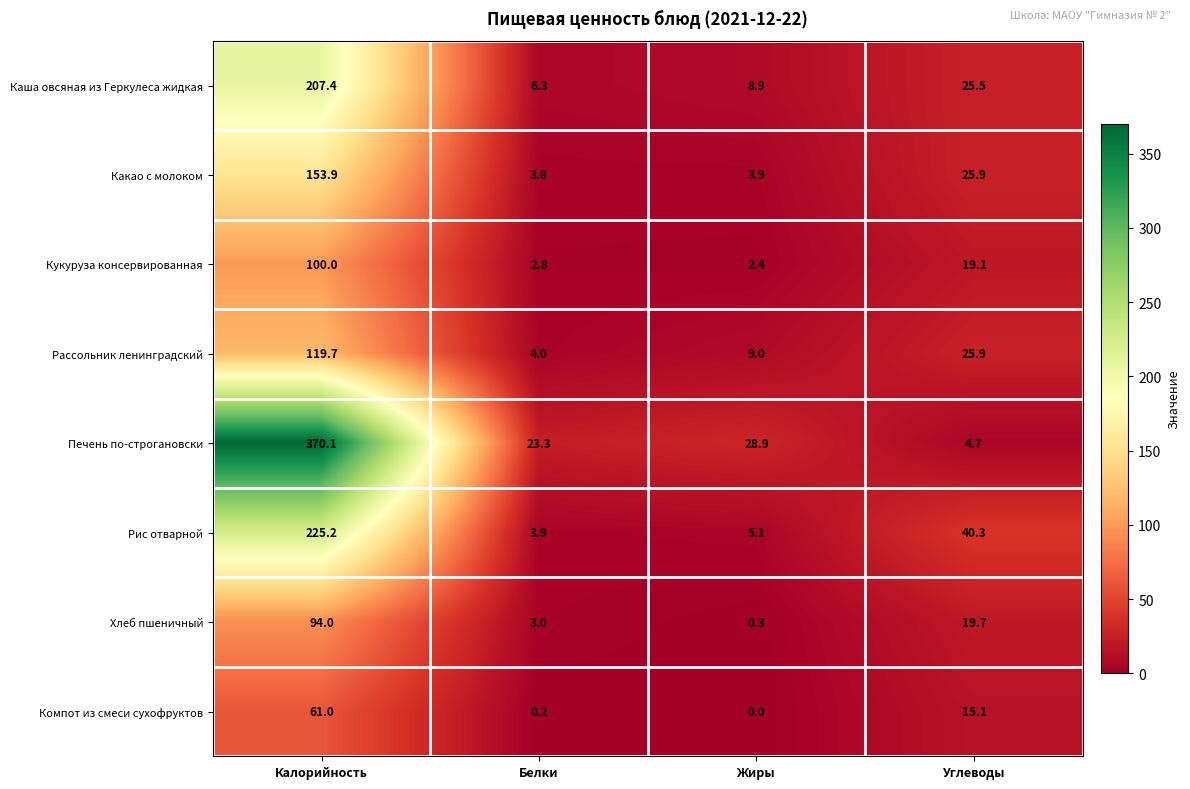

Where does the Хлеб пшеничный series first go above 19?

Калорийность